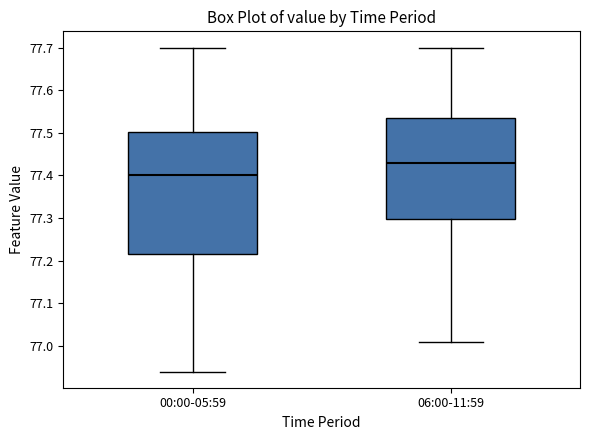

Where is the lower edge of the box for 00:00-05:59 on the y-axis? The values are not printed on the chart, so give them approximately, as read against the axis.

77.22